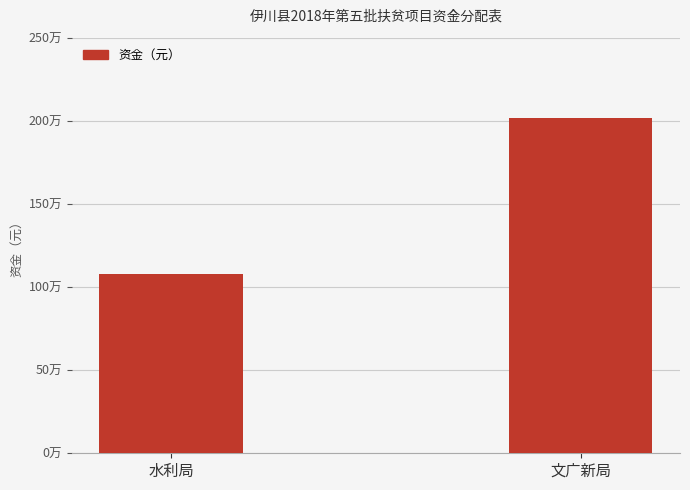

Are the bars grouped side by side (vs. stacked)?

No